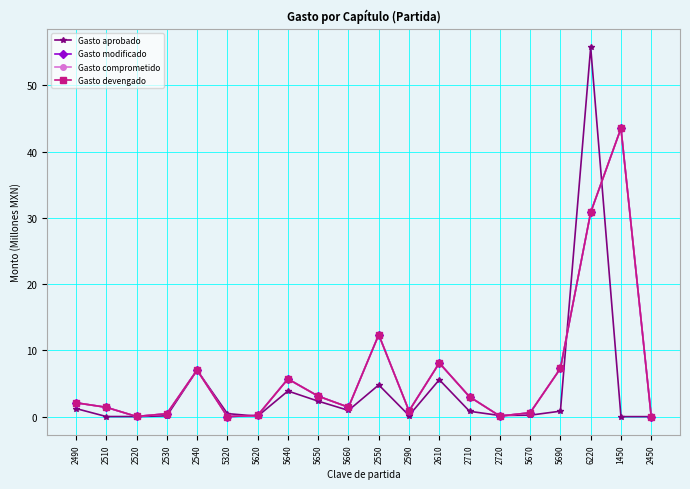

True or false: Gasto modificado and Gasto devengado cross at least once.

False